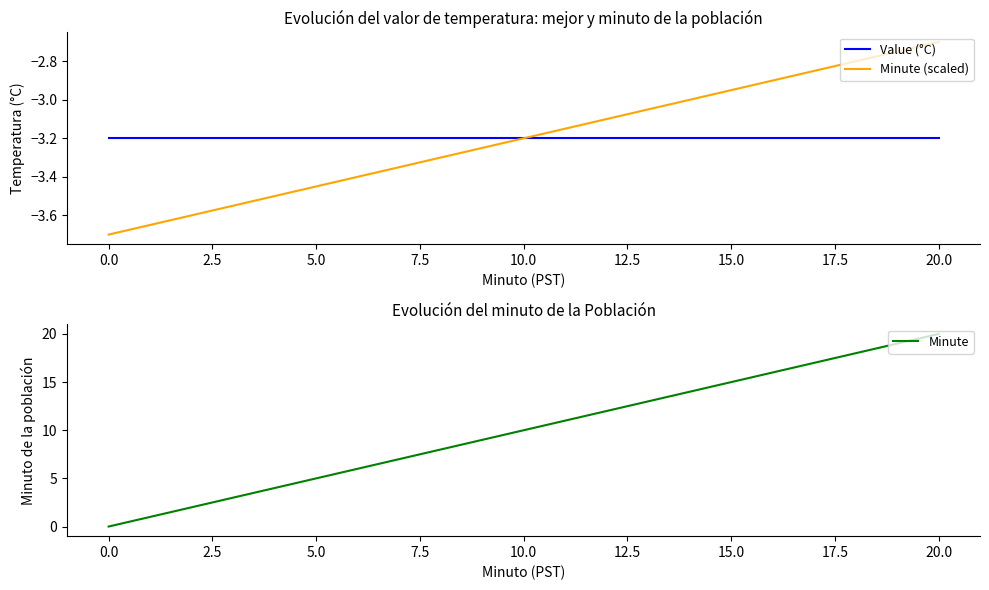

What is the total value across all series at 13?

6.7